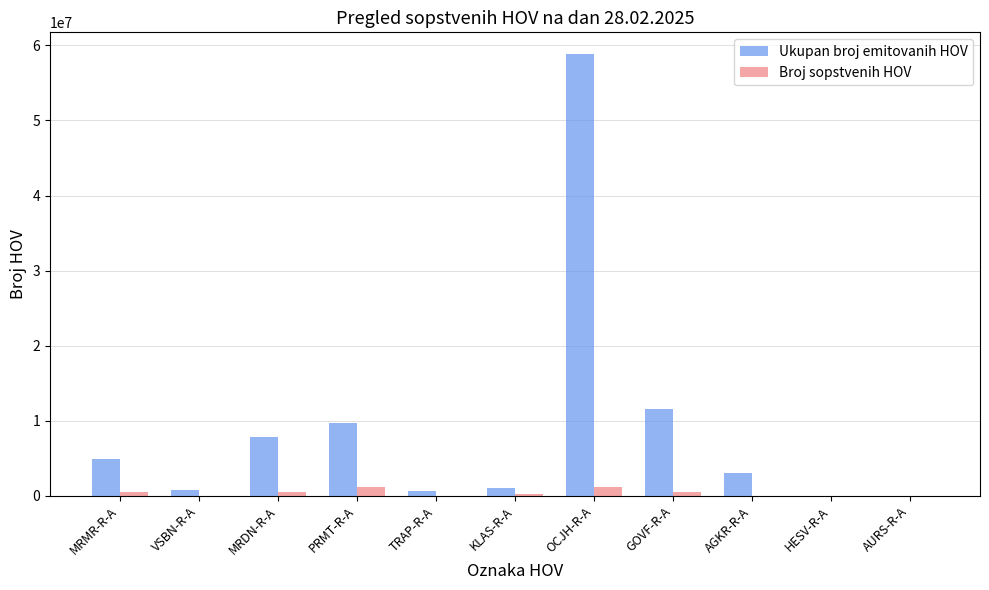

True or false: Ukupan broj emitovanih HOV has a value of 20000 at AURS-R-A.

True